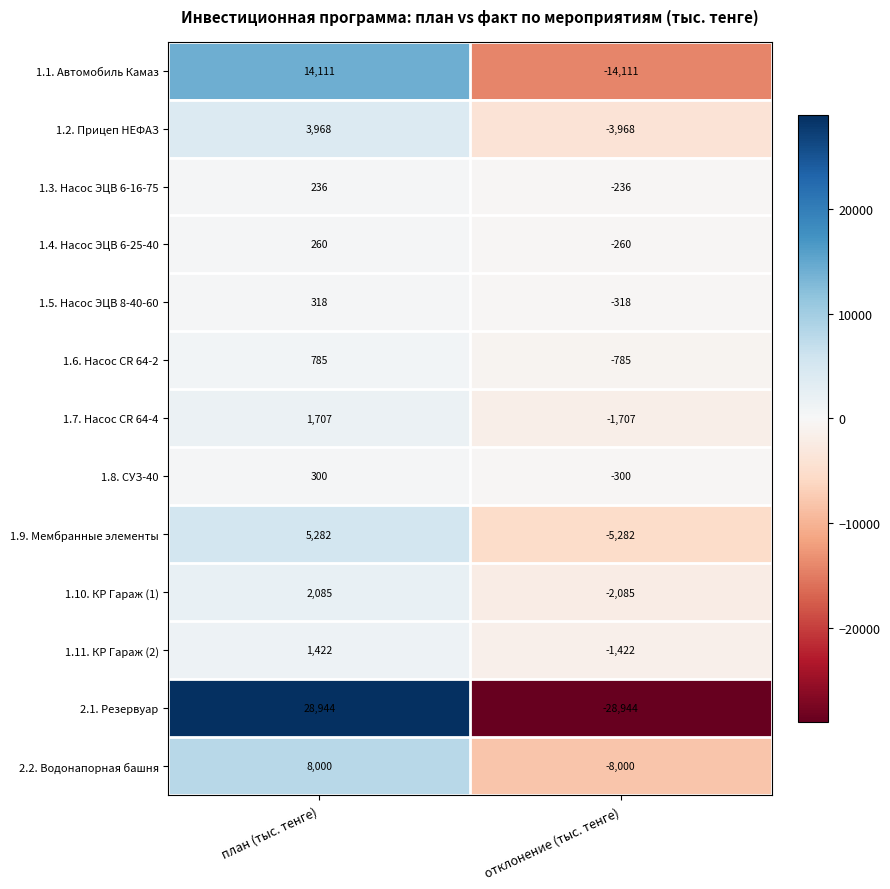

Read the 1.11. КР Гараж (2) value at план (тыс. тенге), to the nearest 100.

1400